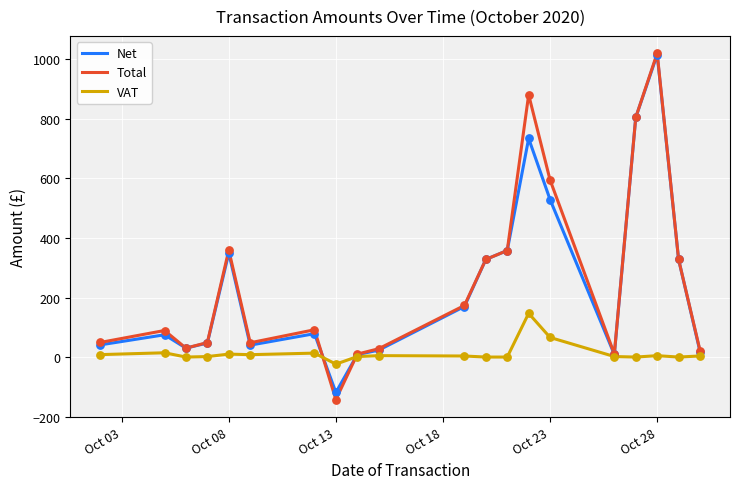

Which series has the largest range (max minus min)?

Total